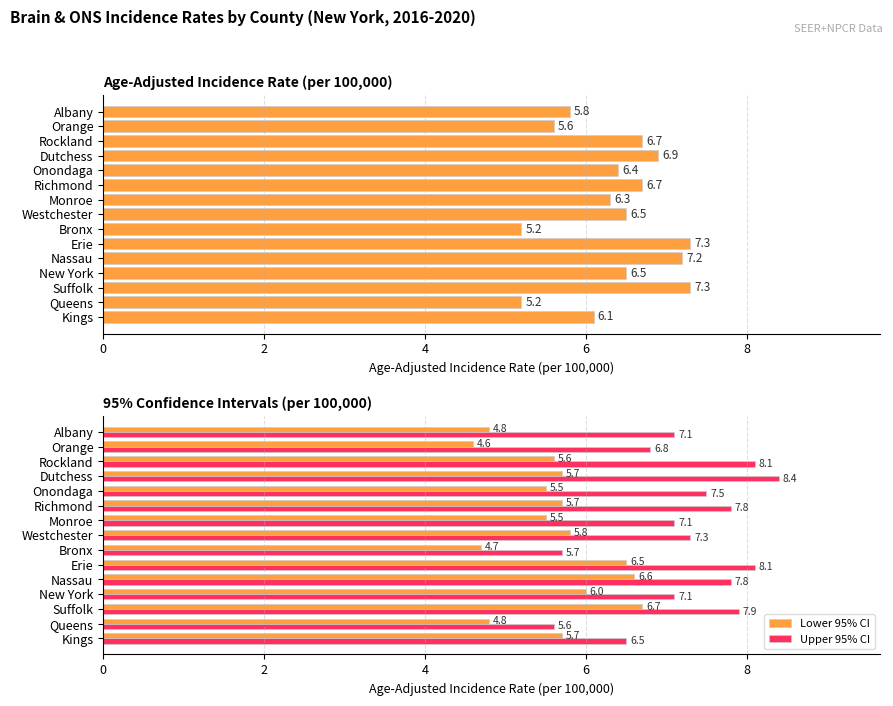

How many values in the Upper 95% CI series exceed 7?

11